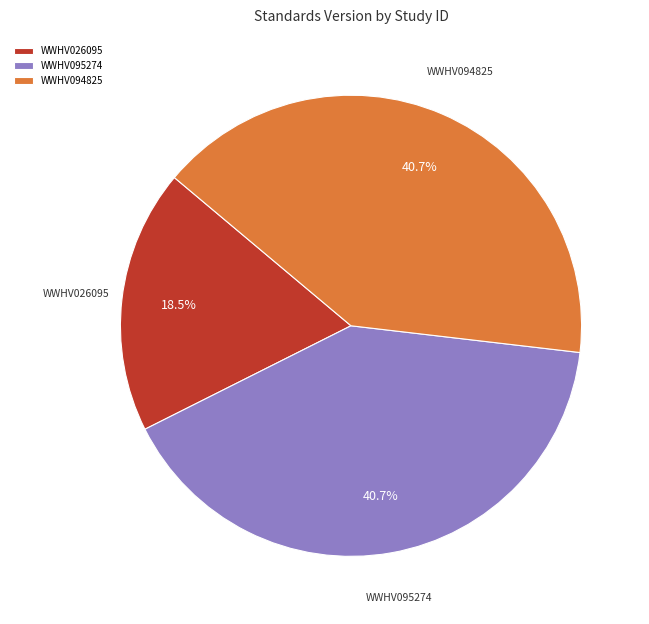

Between WWHV026095 and WWHV094825, which is larger?

WWHV094825